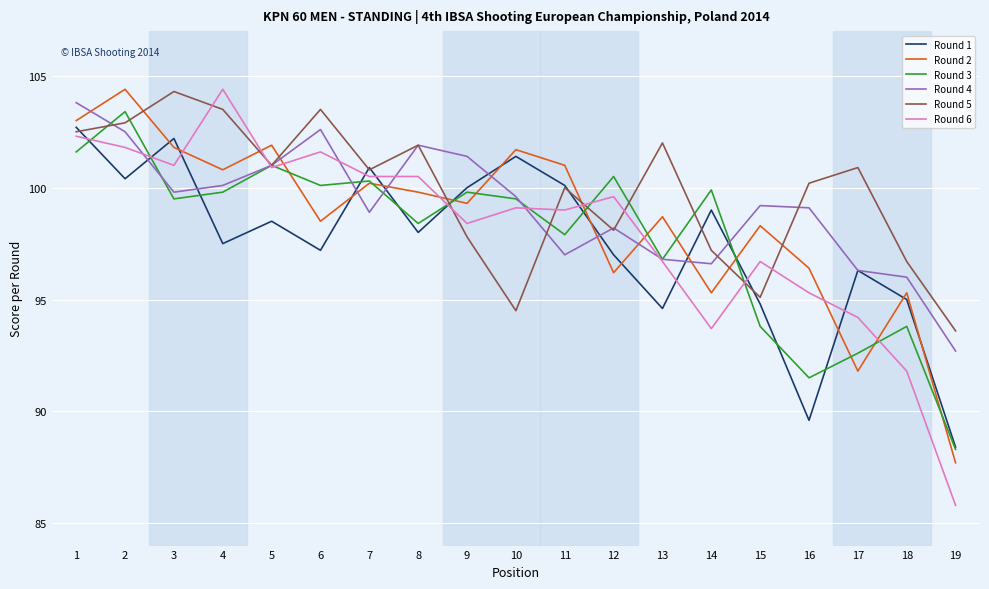

Count the number of categories in the chart.

19